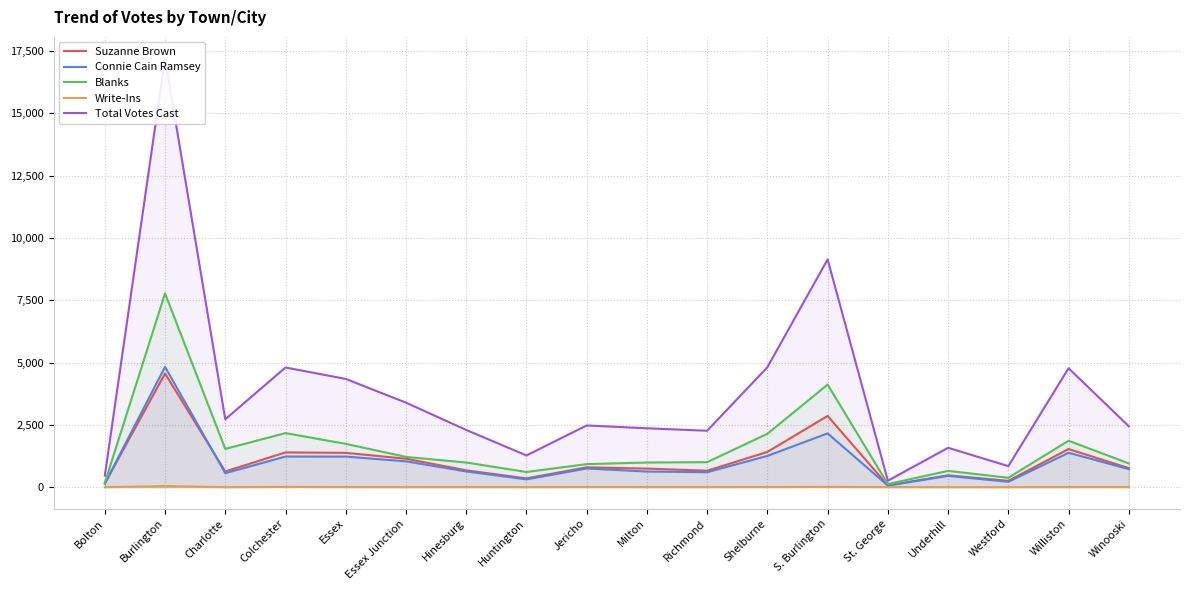

True or false: Suzanne Brown and Total Votes Cast intersect in this chart.

False